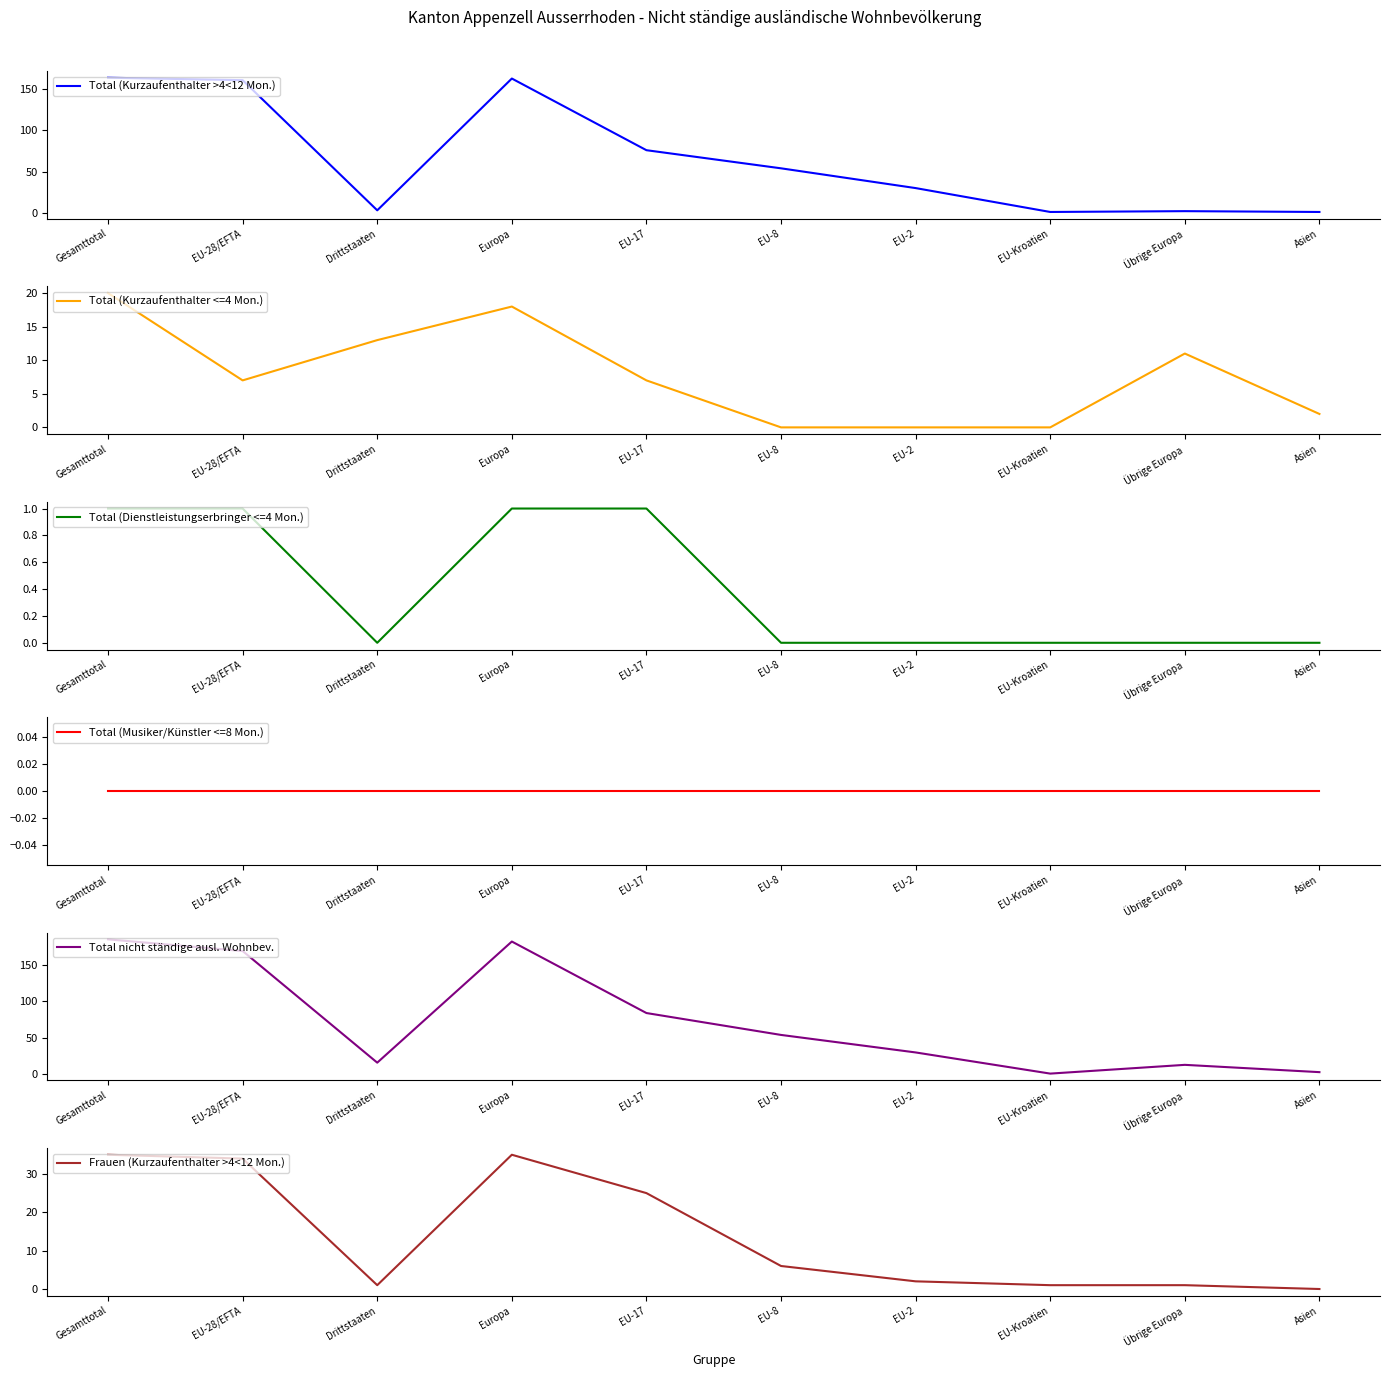

What is the sum of the Total (Dienstleistungserbringer <=4 Mon.) values at EU-Kroatien and EU-17?

1